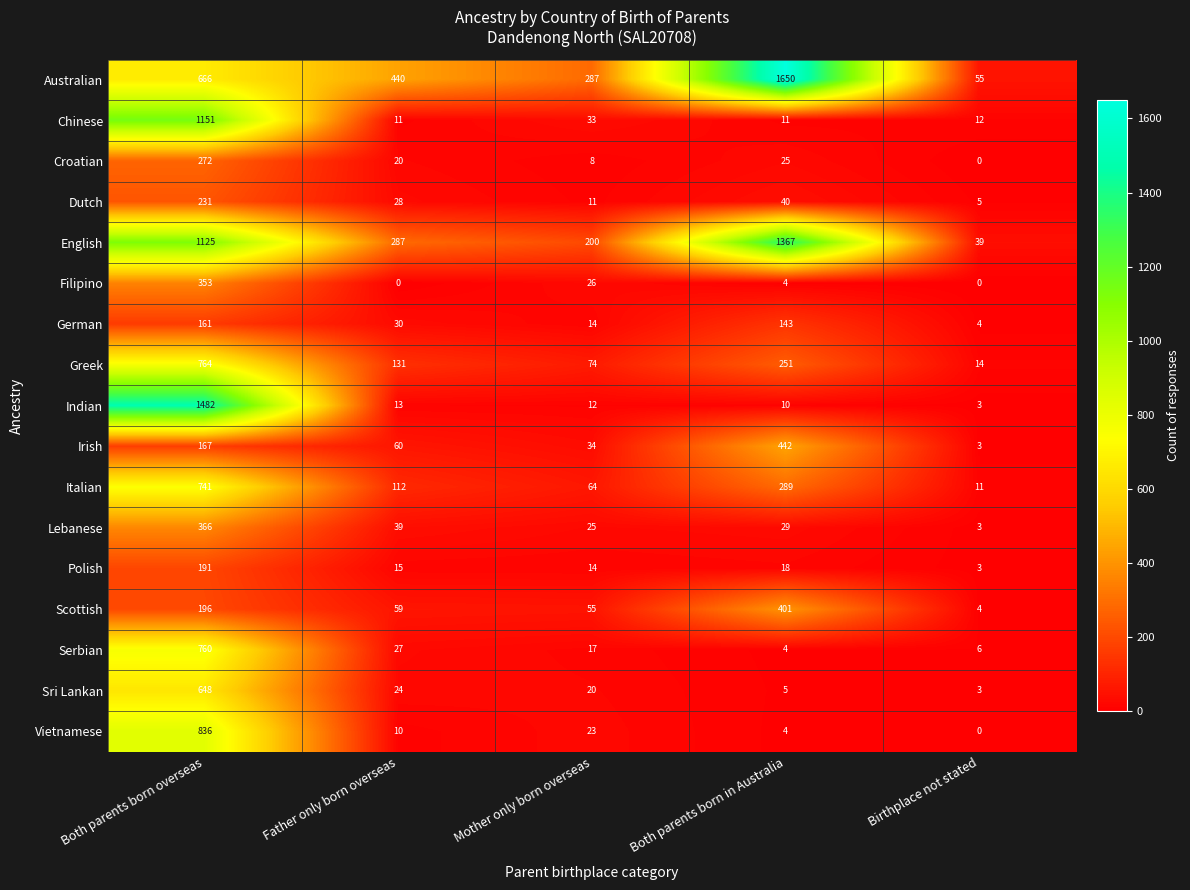

What is the average value of the German series?

70